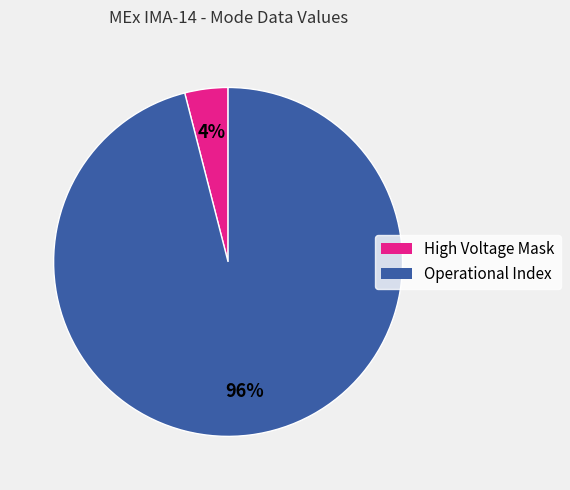

To the nearest percent, what is the average slice percentage?

50%